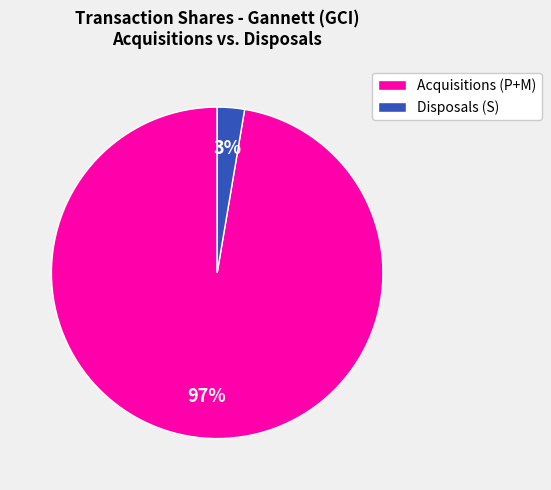

The Acquisitions (P+M) slice represents 97% of the pie. True or false?

True